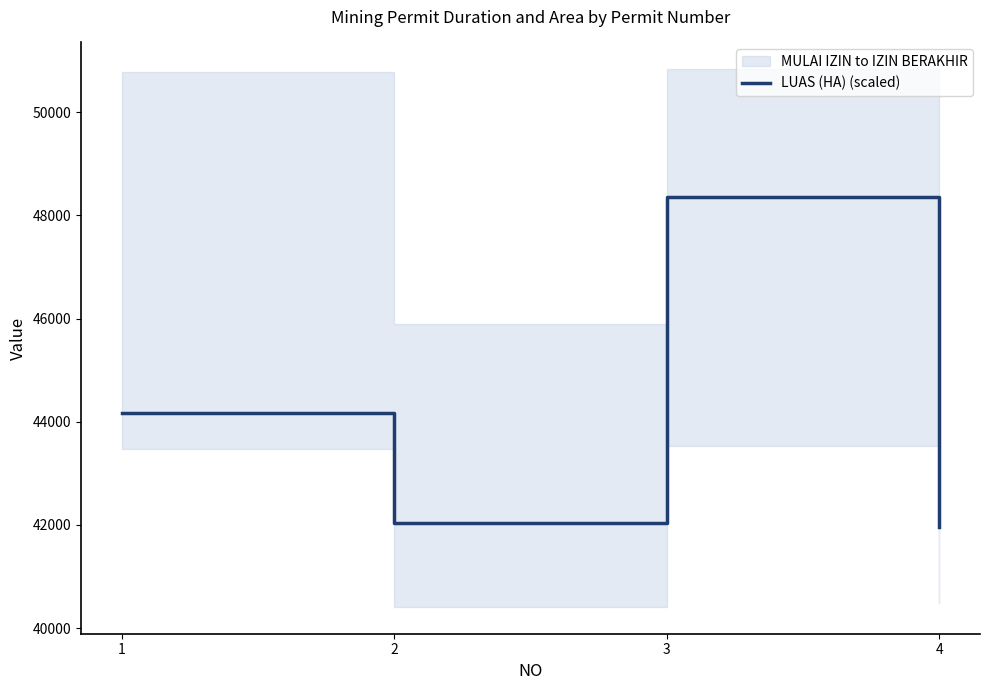

What is the value of the 4th point from the left?

41969.0